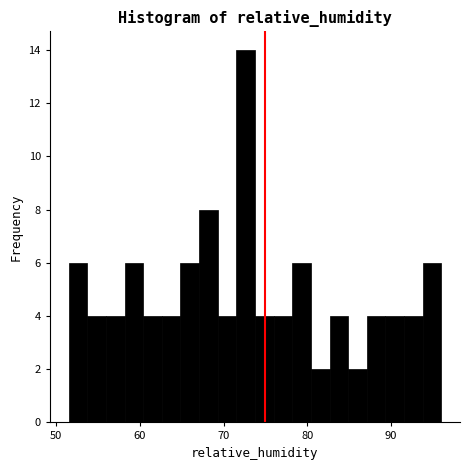

Read against the x-axis, roughly where is the centre of the tallest bar?

73